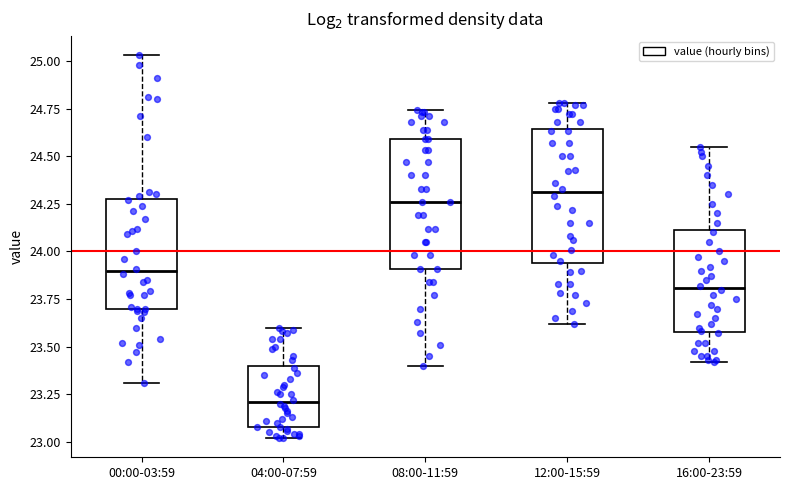

Which box's median line is the lowest?

04:00-07:59